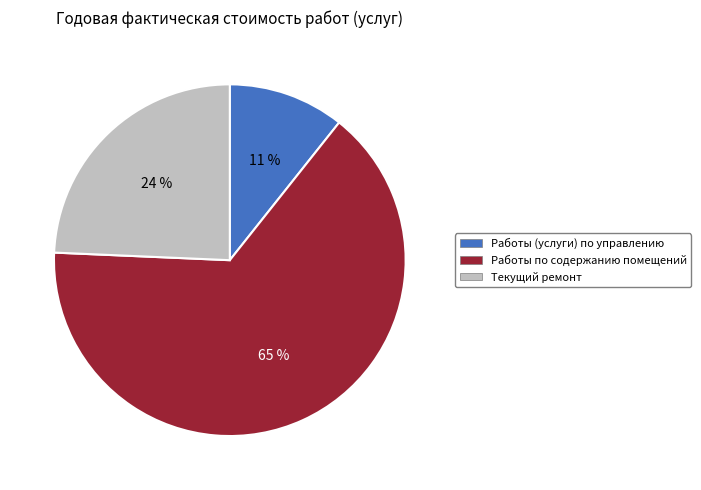

To the nearest percent, what is the difference between the Текущий ремонт and Работы по содержанию помещений slice percentages?

41%